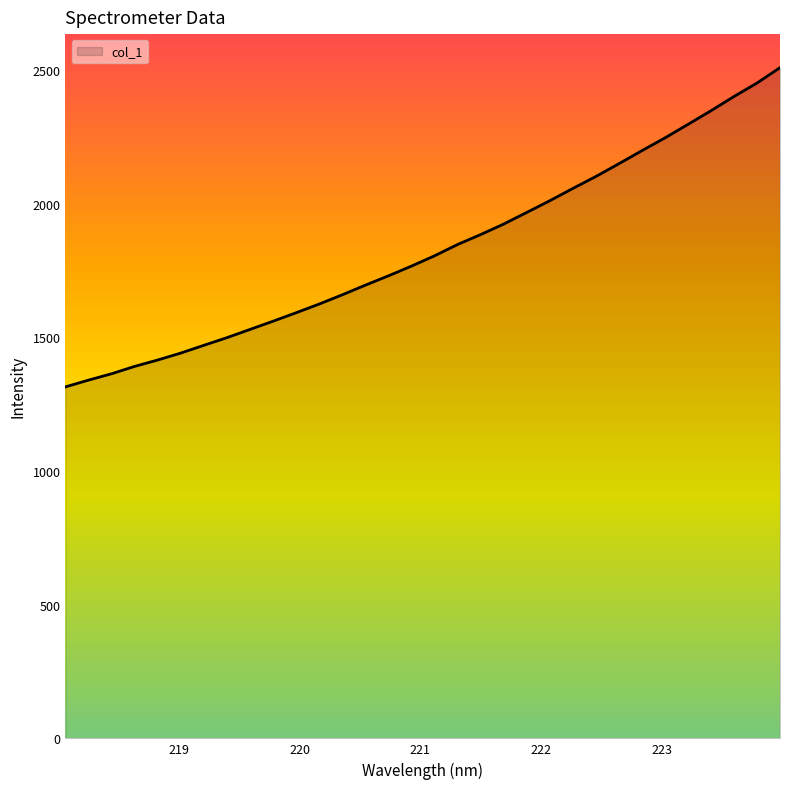

What is the minimum value shown in the chart?

1315.2